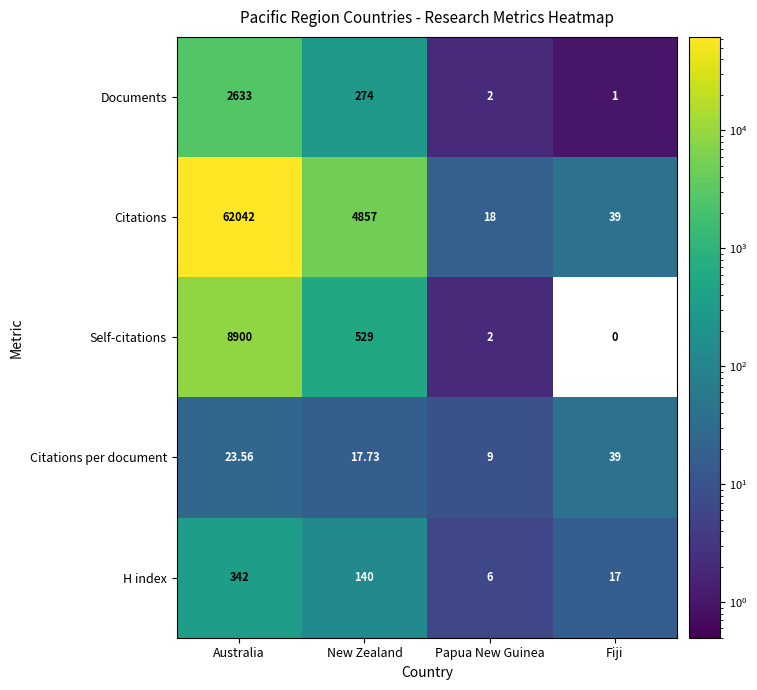

List the series in order of their peak value, highest first.

Citations, Self-citations, Documents, H index, Citations per document